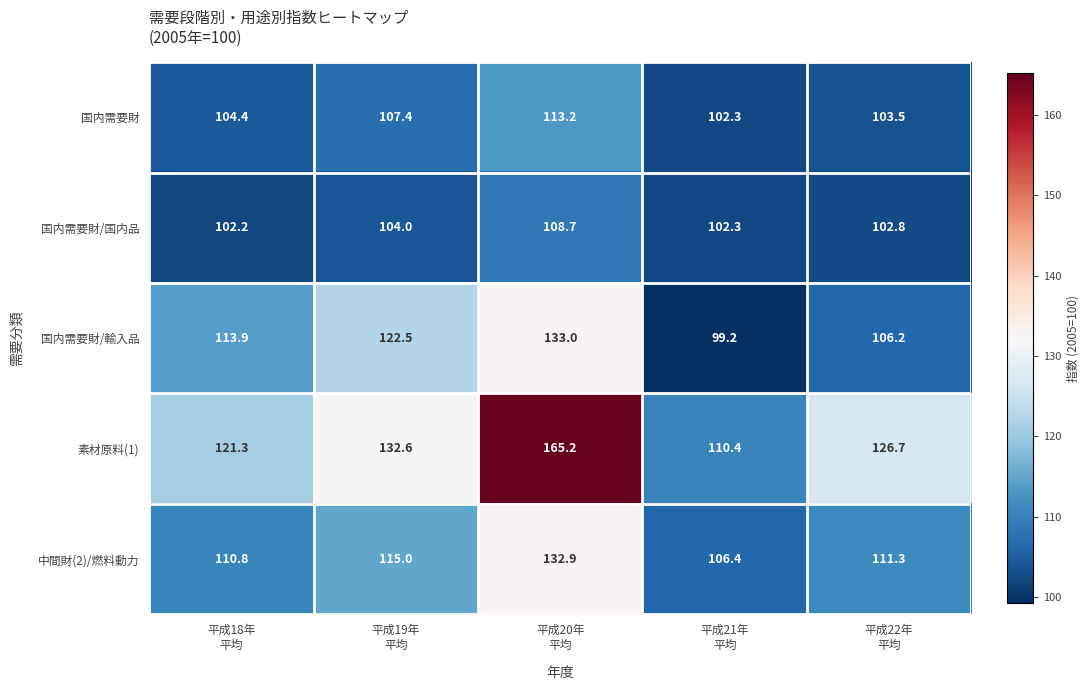

Reading left to right, what are all the values shown in this chart?

国内需要財: 104.4	107.4	113.2	102.3	103.5
国内需要財/国内品: 102.2	104.0	108.7	102.3	102.8
国内需要財/輸入品: 113.9	122.5	133.0	99.2	106.2
素材原料(1): 121.3	132.6	165.2	110.4	126.7
中間財(2)/燃料動力: 110.8	115.0	132.9	106.4	111.3